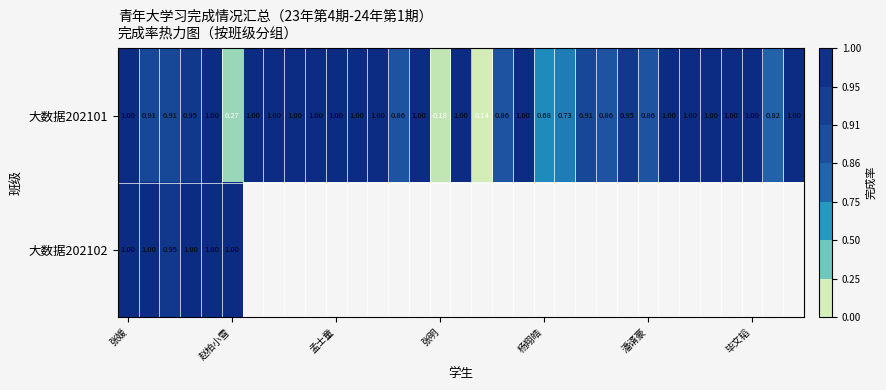

How many values in the 大数据202101 series are below 1?

15